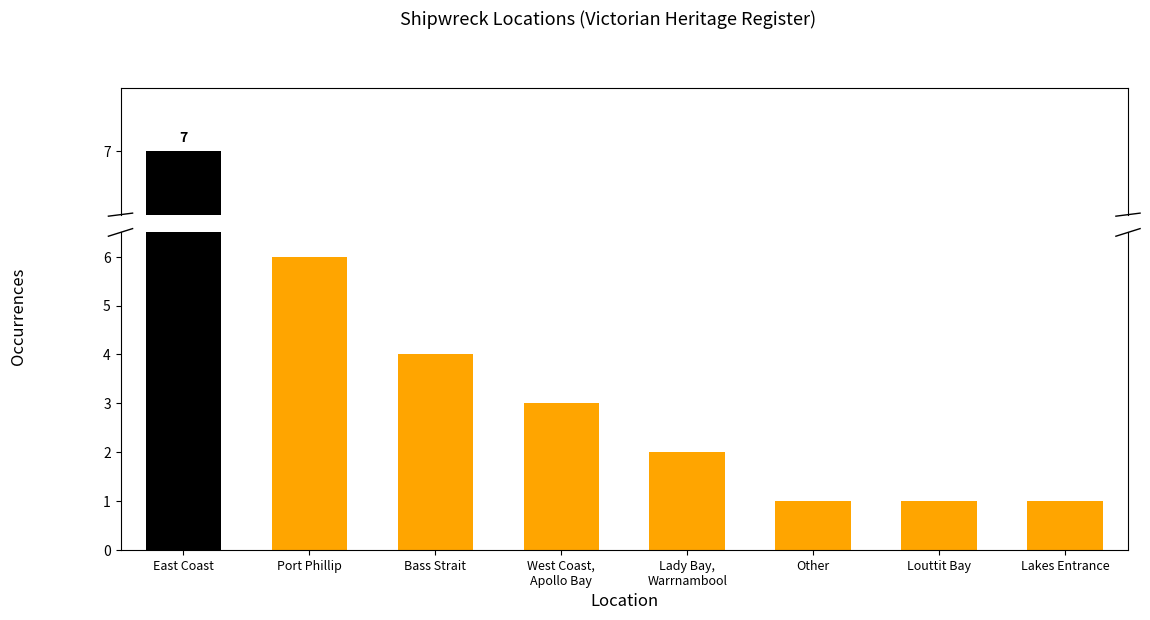

What is the smallest value displayed?

1